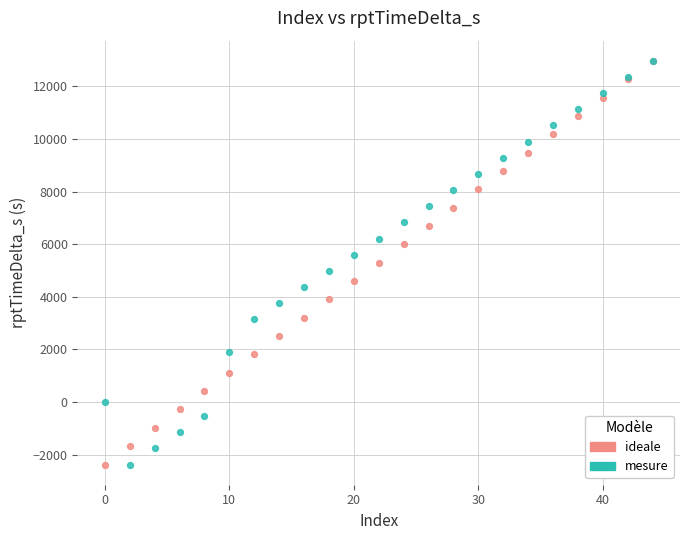

What are all the series names shown in the legend?

ideale, mesure